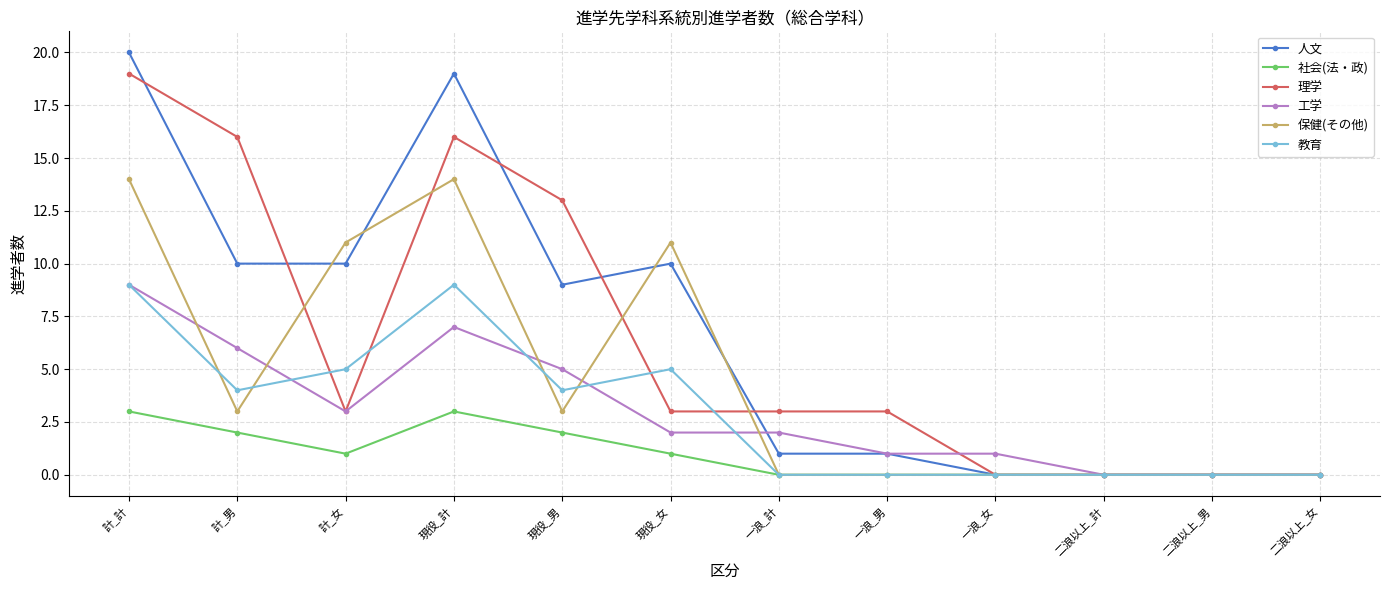

Is it true that 保健(その他) equals 0 at 二浪以上_女?

True